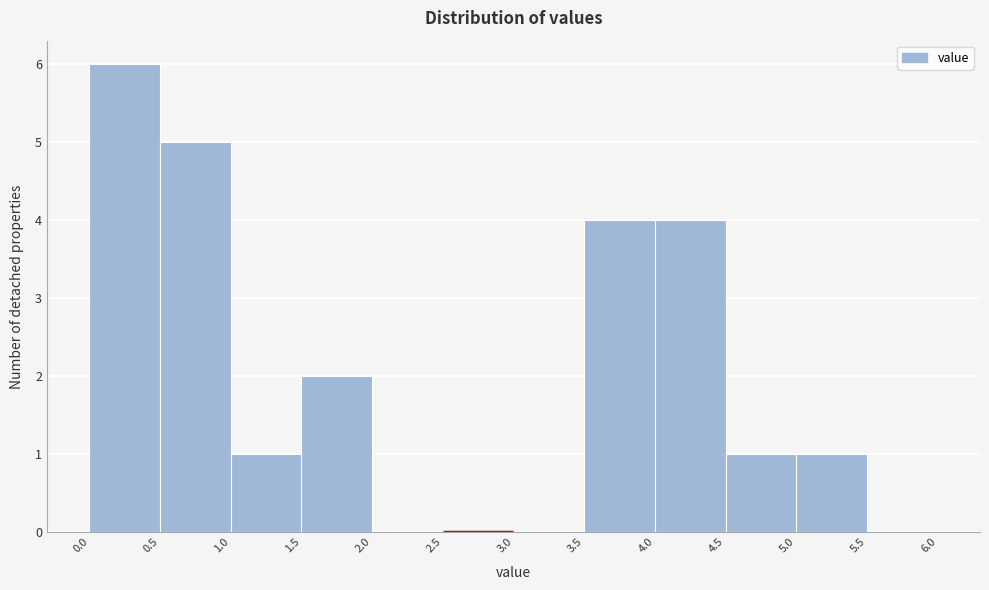

Reading left to right, list every bar in this chart as the range it spans on the x-axis followed by its height. The values are not printed on the chart, so give them approximately, as read against the axis.

0.0 to 0.5: 6
0.5 to 1.0: 5
1.0 to 1.5: 1
1.5 to 2.0: 2
2.0 to 2.5: 0
2.5 to 3.0: 0
3.0 to 3.5: 0
3.5 to 4.0: 4
4.0 to 4.5: 4
4.5 to 5.0: 1
5.0 to 5.5: 1
5.5 to 6.0: 0